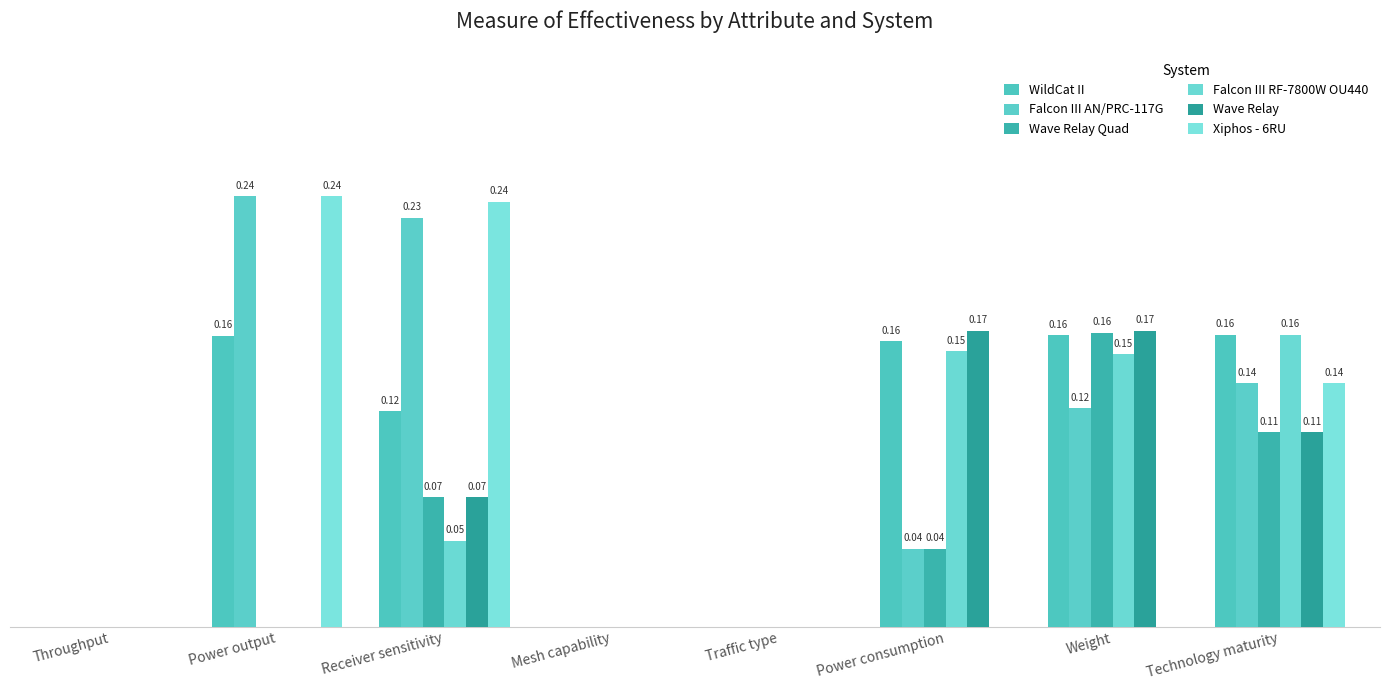

Reading left to right, extract all data points from this chart.

WildCat II: Throughput=0.0	Power output=0.2	Receiver sensitivity=0.1	Mesh capability=0.0	Traffic type=0.0	Power consumption=0.2	Weight=0.2	Technology maturity=0.2
Falcon III AN/PRC-117G: Throughput=0.0	Power output=0.2	Receiver sensitivity=0.2	Mesh capability=0.0	Traffic type=0.0	Power consumption=0.0	Weight=0.1	Technology maturity=0.1
Wave Relay Quad: Throughput=0.0	Power output=0.0	Receiver sensitivity=0.1	Mesh capability=0.0	Traffic type=0.0	Power consumption=0.0	Weight=0.2	Technology maturity=0.1
Falcon III RF-7800W OU440: Throughput=0.0	Power output=0.0	Receiver sensitivity=0.0	Mesh capability=0.0	Traffic type=0.0	Power consumption=0.2	Weight=0.2	Technology maturity=0.2
Wave Relay: Throughput=0.0	Power output=0.0	Receiver sensitivity=0.1	Mesh capability=0.0	Traffic type=0.0	Power consumption=0.2	Weight=0.2	Technology maturity=0.1
Xiphos - 6RU: Throughput=0.0	Power output=0.2	Receiver sensitivity=0.2	Mesh capability=0.0	Traffic type=0.0	Power consumption=0.0	Weight=0.0	Technology maturity=0.1